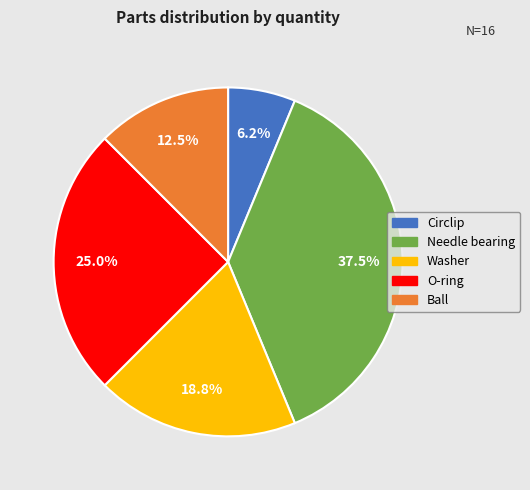

Approximately how many times larger is the value at Needle bearing compared to Circlip?

6.0